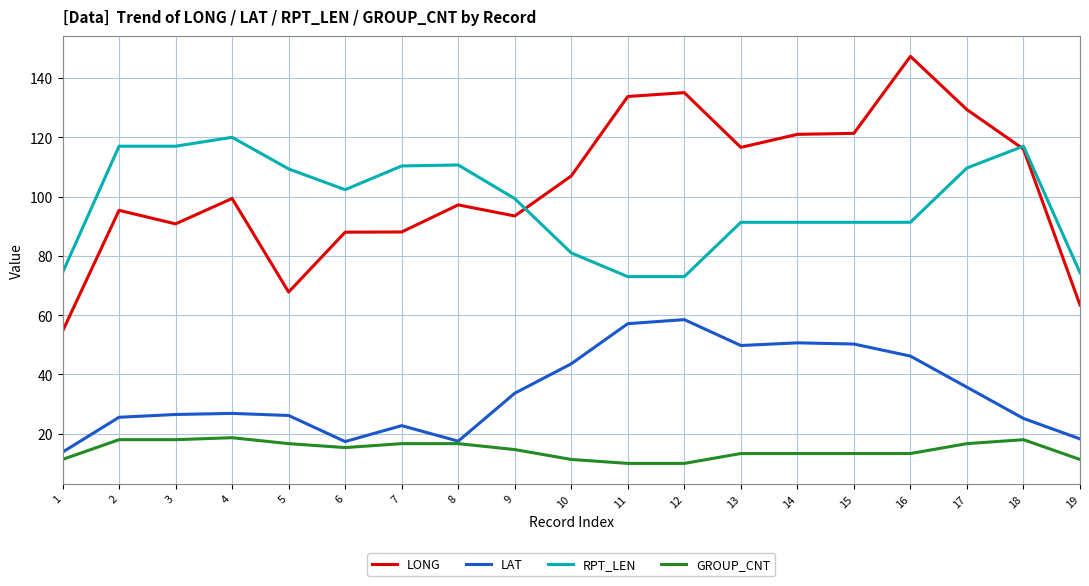

At which category does the chart reach its peak across all series?

16